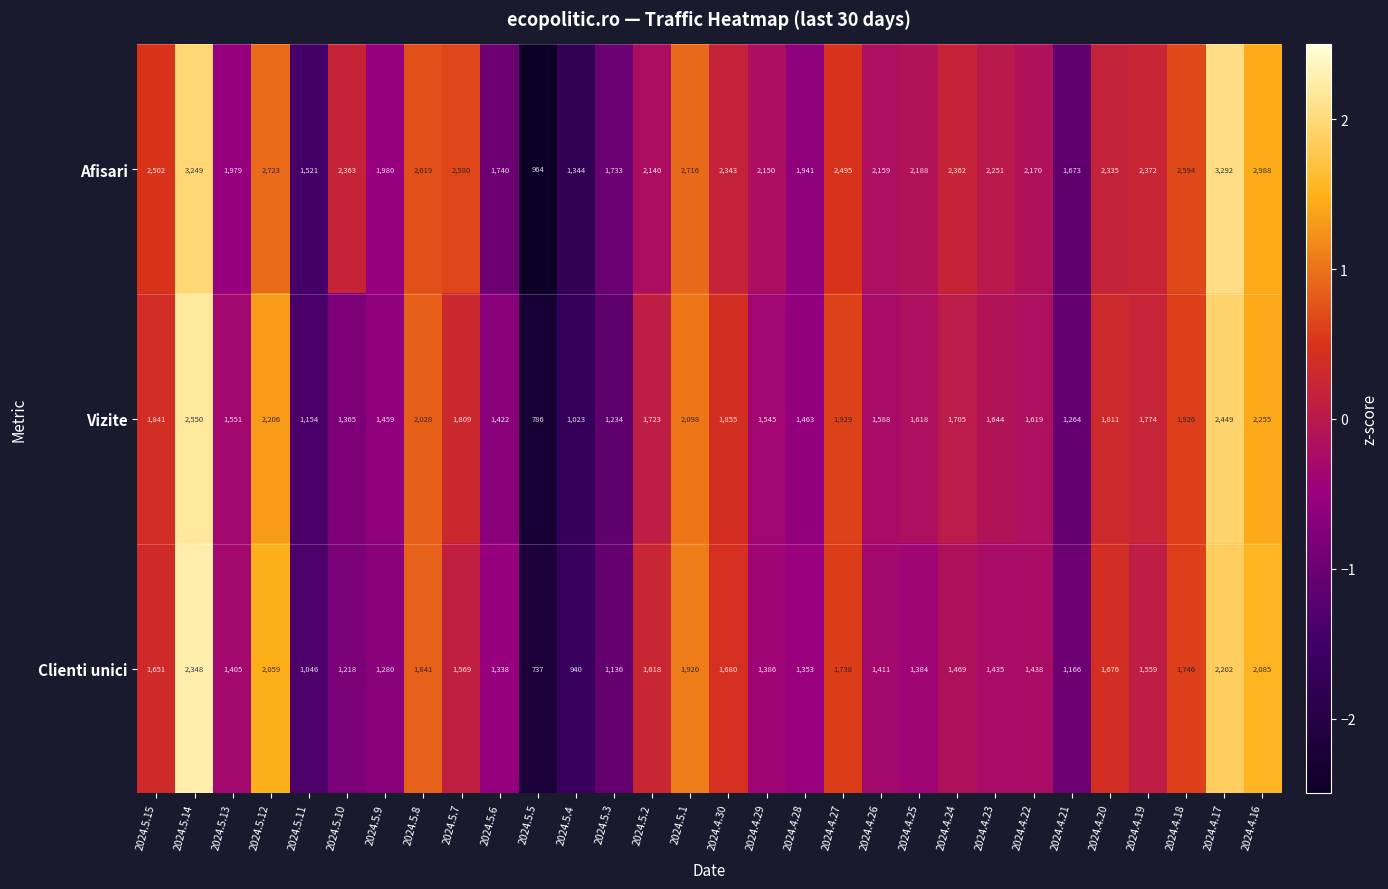

At which category does the chart reach its peak across all series?

2024.4.17